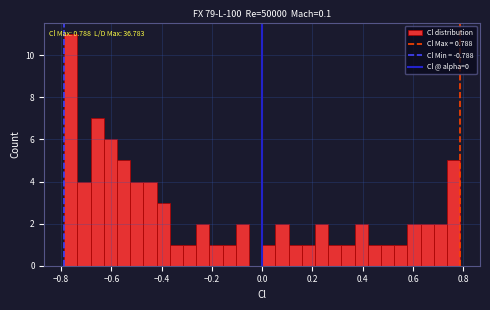

Read against the x-axis, roughly where is the centre of the tallest bar?

-0.76